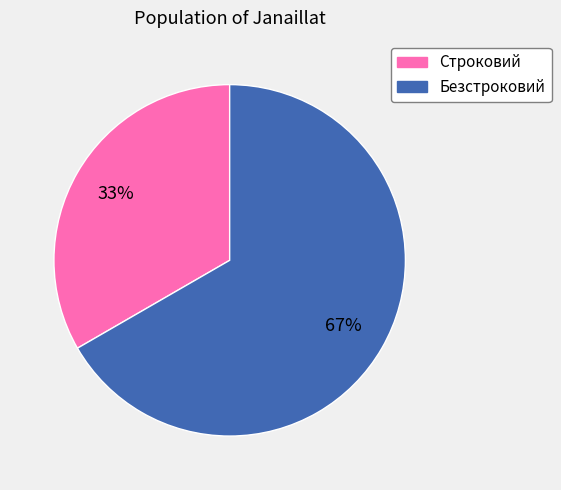

To the nearest percent, what is the combined percentage of Строковий and Безстроковий?

100%